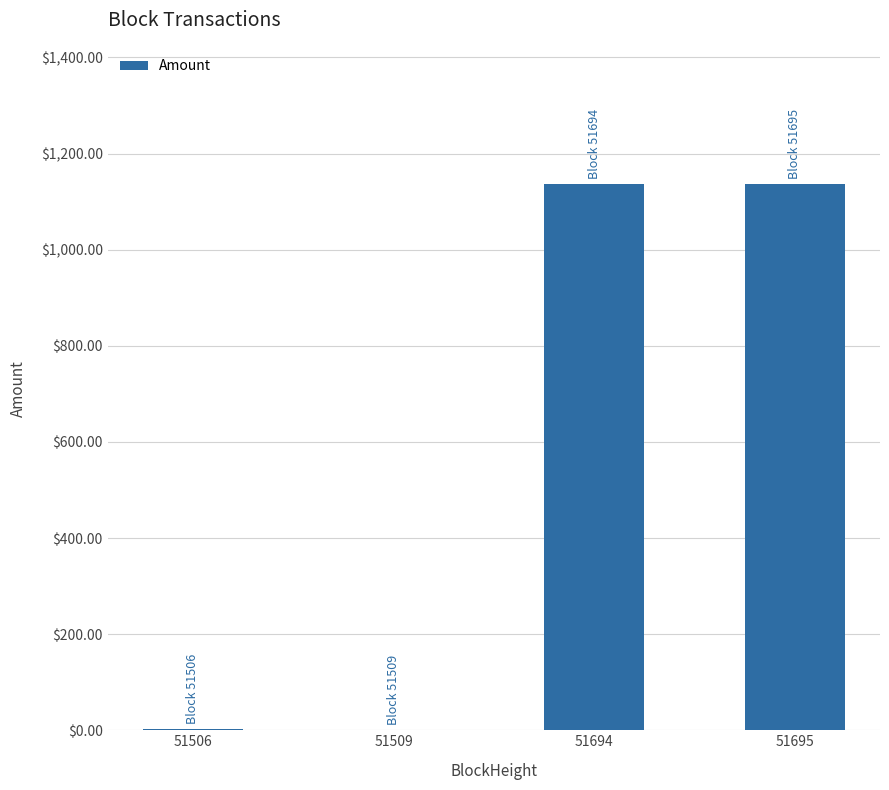

What is the greatest value displayed?

1137.7